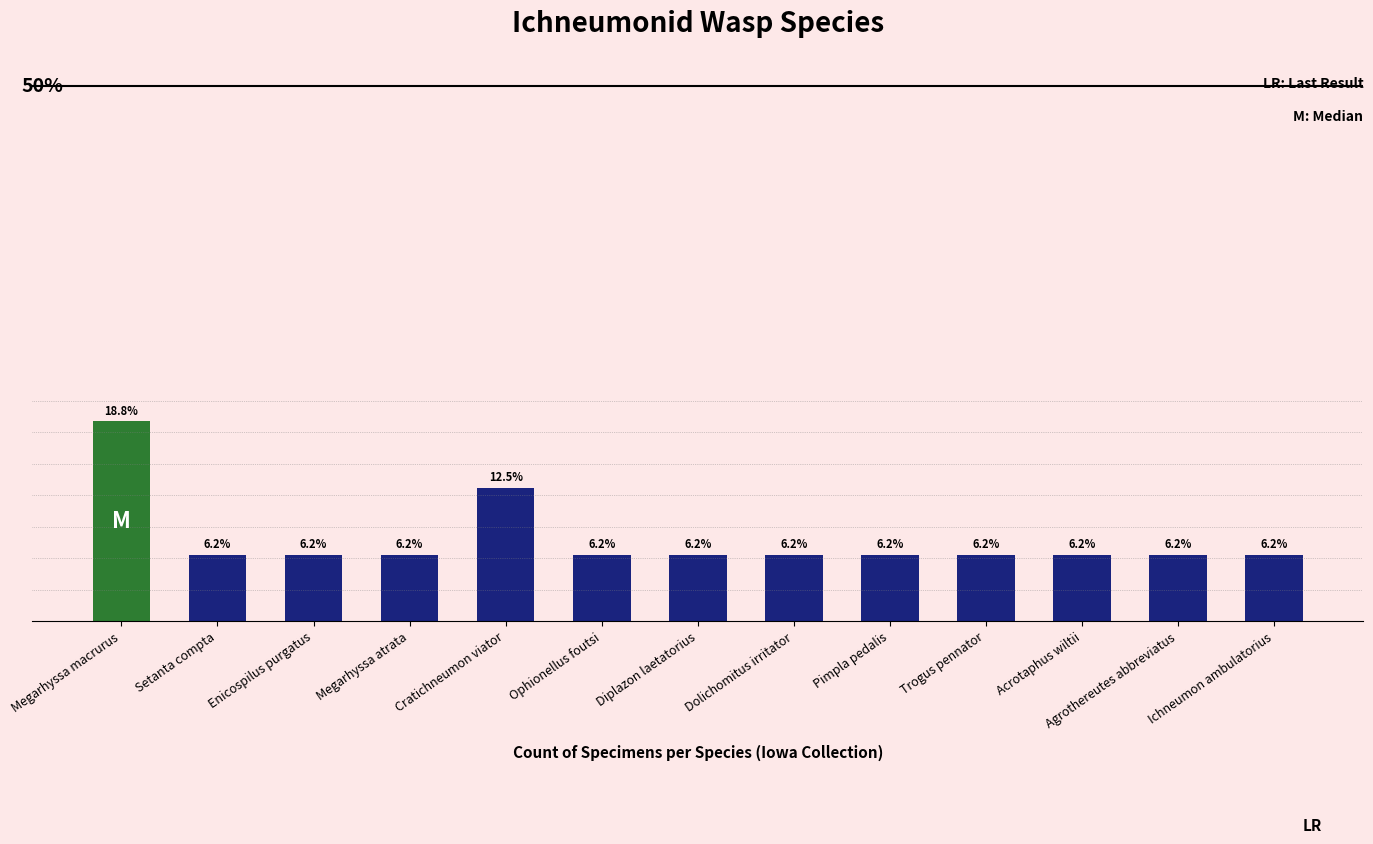

Reading right to left, what are all the values shown in this chart?

1	1	1	1	1	1	1	1	2	1	1	1	3